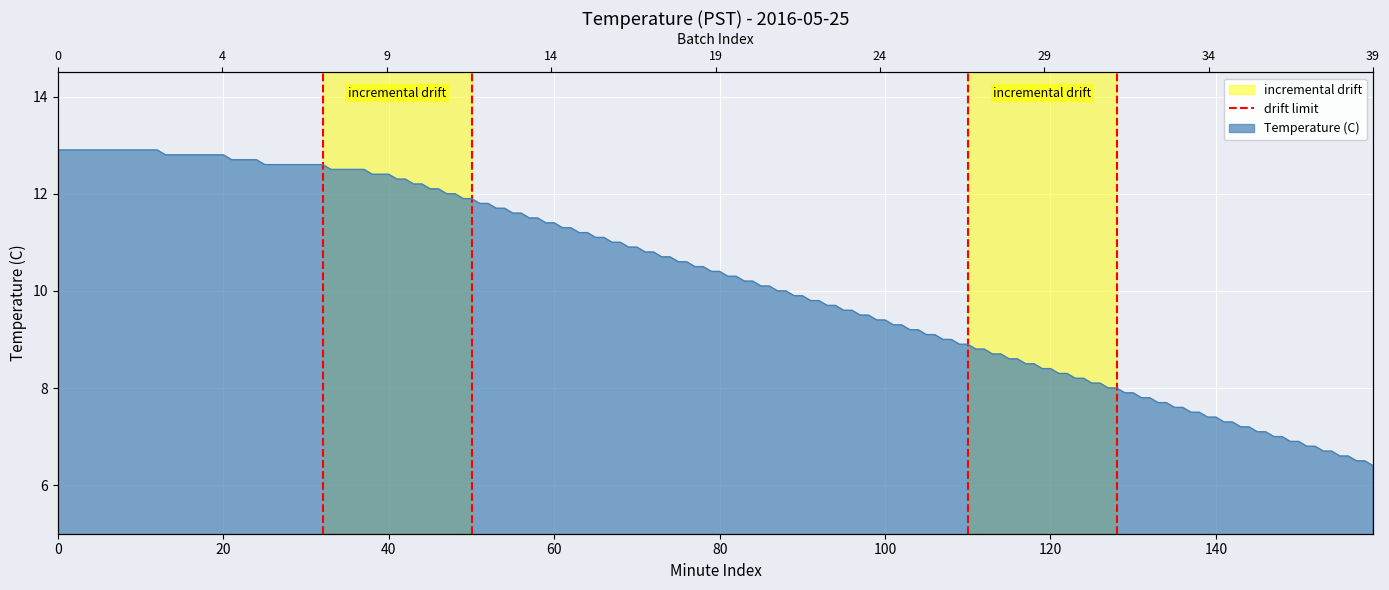

The value at 20 is 0. True or false?

False